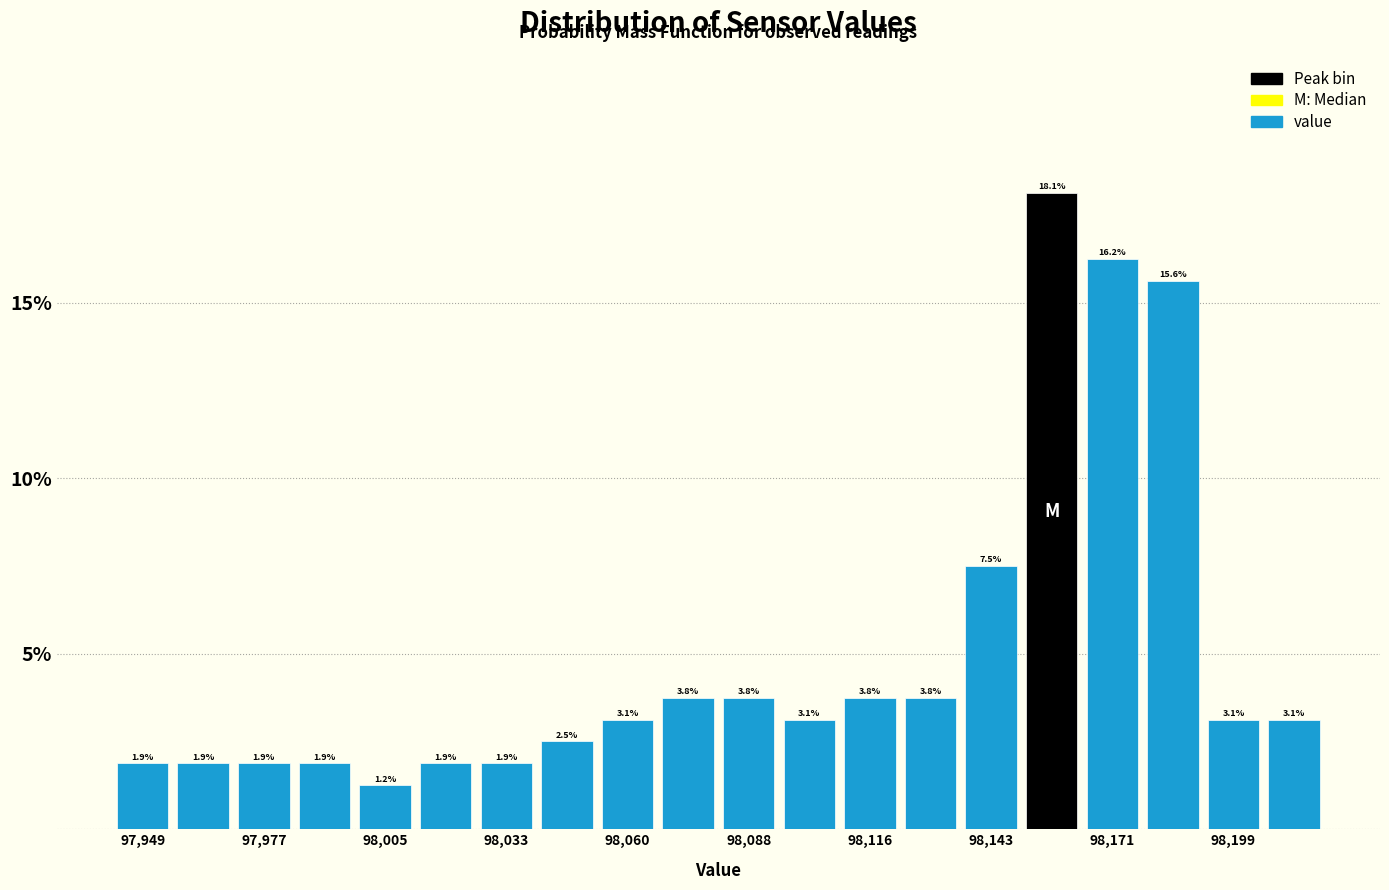

Read against the x-axis, roughly where is the centre of the tallest bar?

98160